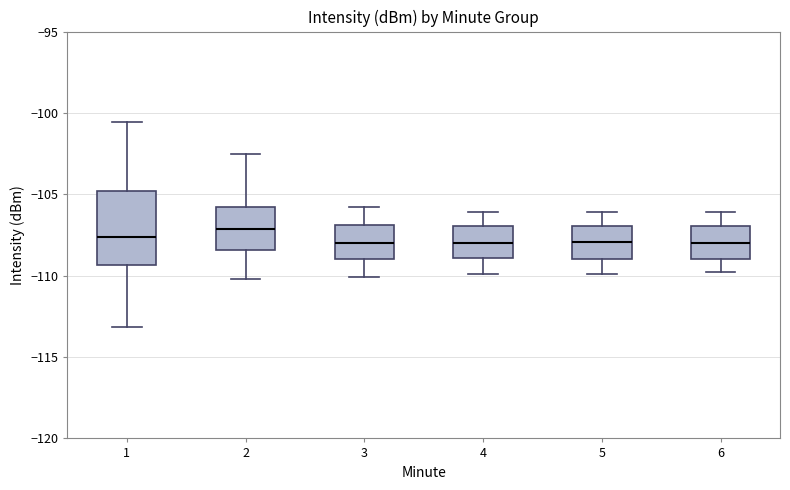

Where does the upper whisker of the box at x = 1 end on the y-axis? The values are not printed on the chart, so give them approximately, as read against the axis.

-100.5